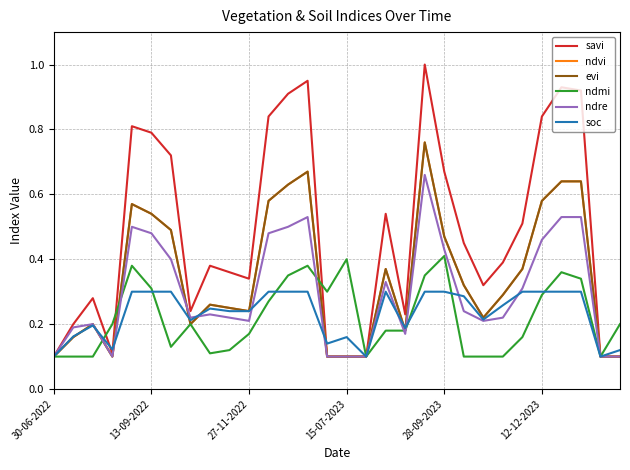

How many intersections are there between soc and ndmi?

6